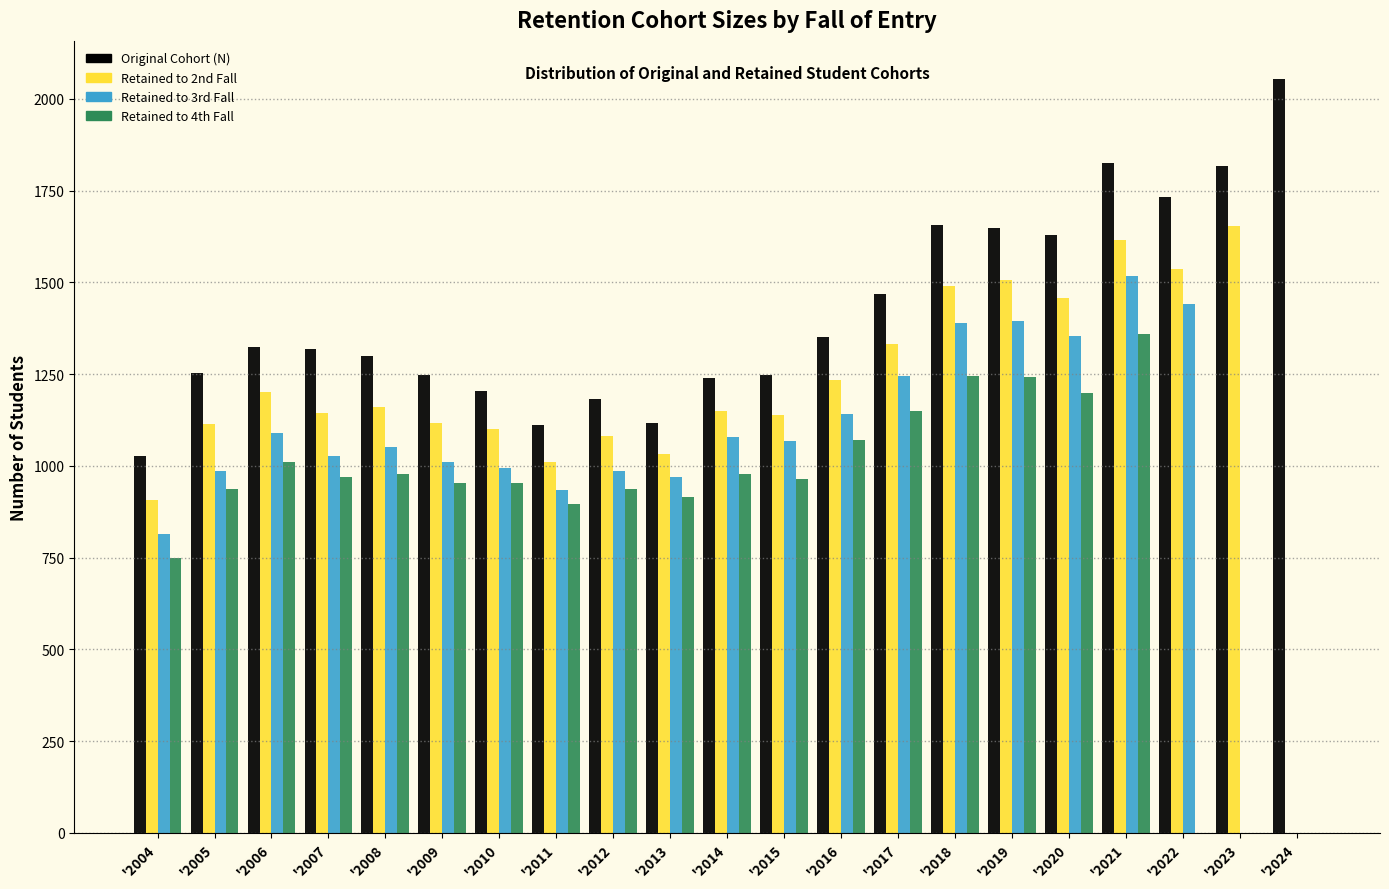

What is the sum of all Original Cohort (N) values?

29750